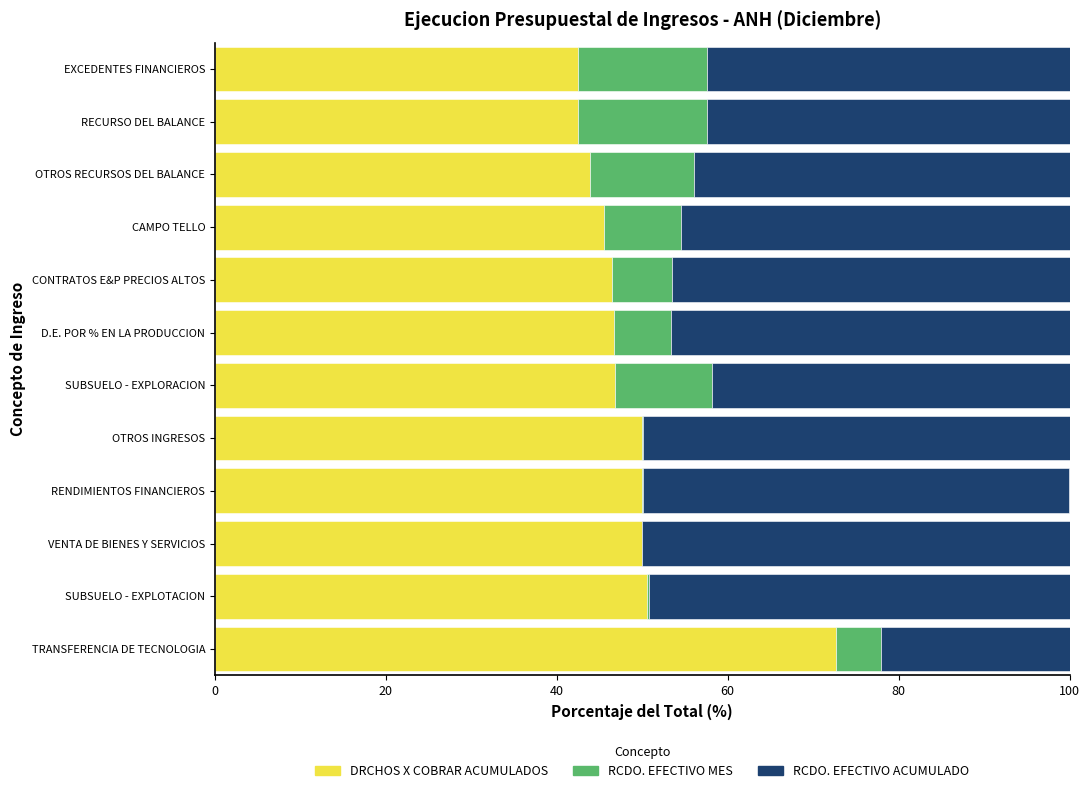

Which category has the highest value in the DRCHOS X COBRAR ACUMULADOS series?

TRANSFERENCIA DE TECNOLOGIA